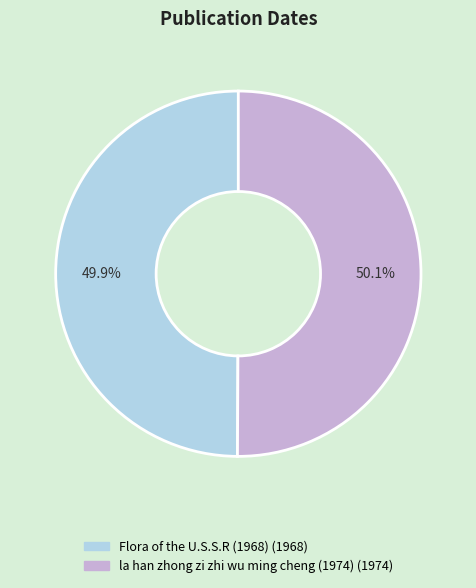

How many segments does this pie chart have?

2